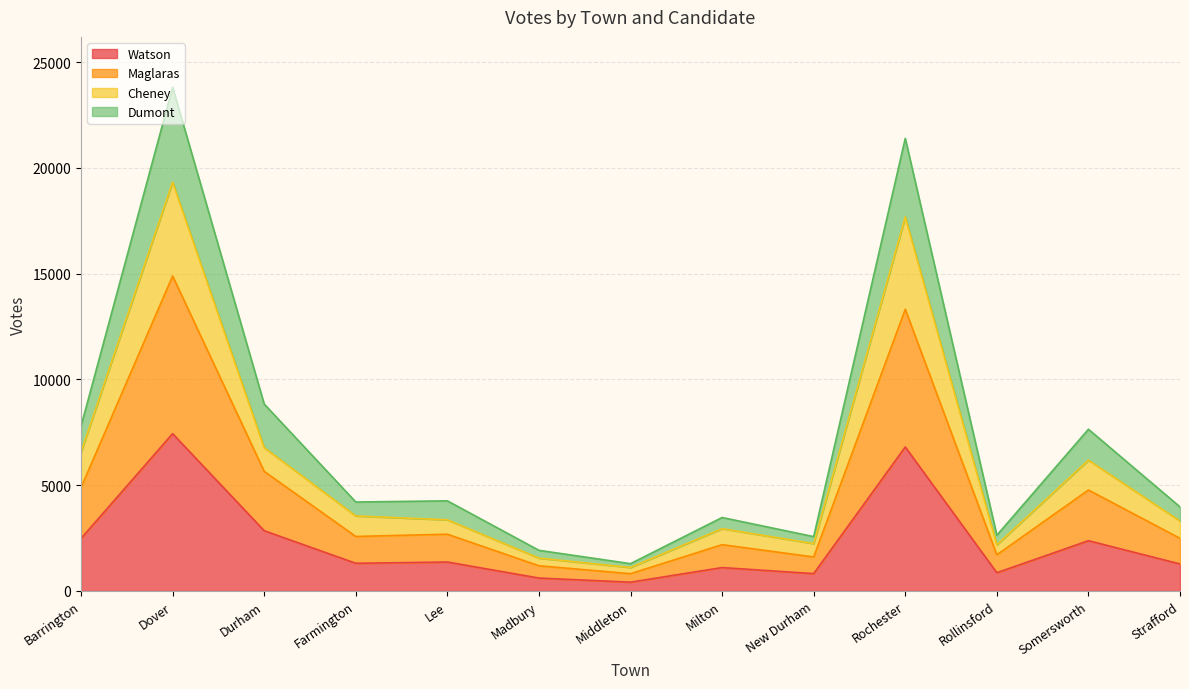

Does the chart display data point markers on the line(s)?

No